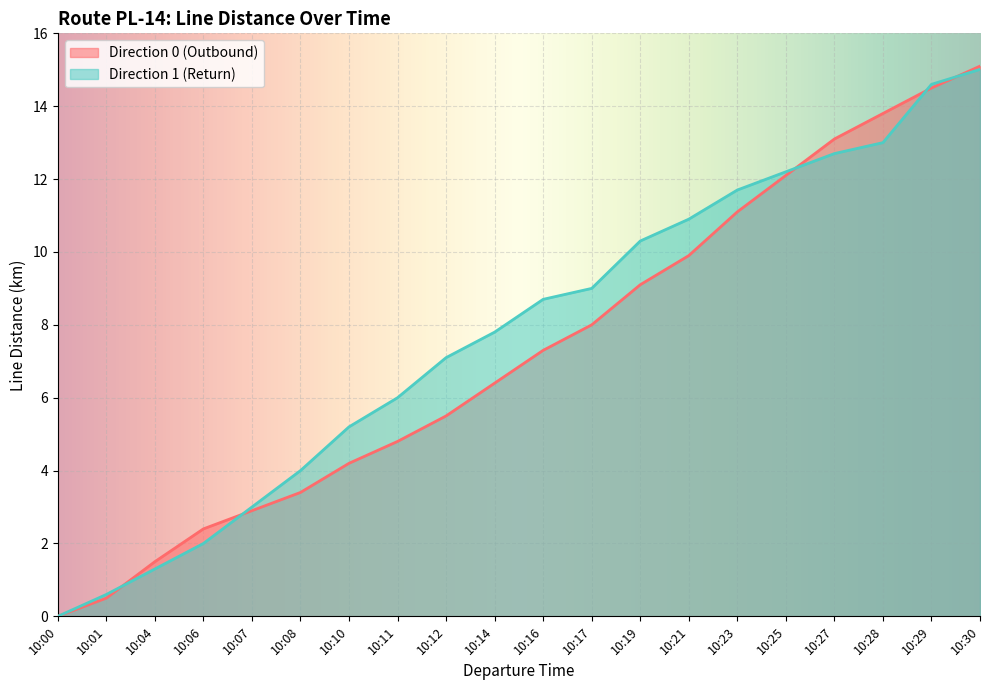

How many lines are shown in the chart?

2